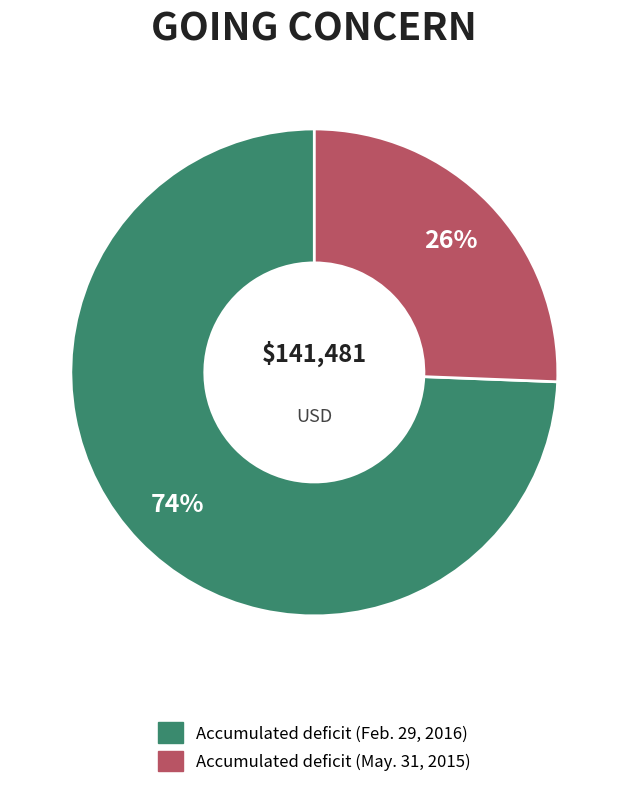

What is the largest slice in the pie chart?

Accumulated deficit (Feb. 29, 2016)